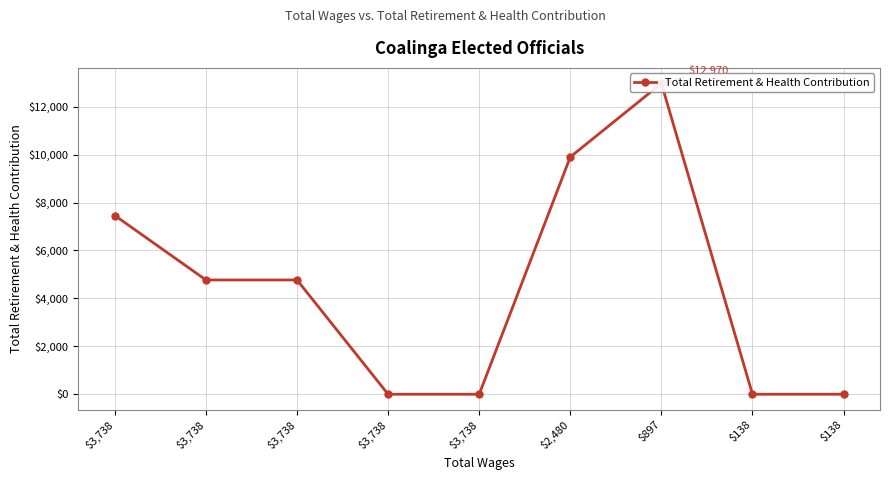

What is the ratio of the value at $3,738 to the value at $897?

0.6